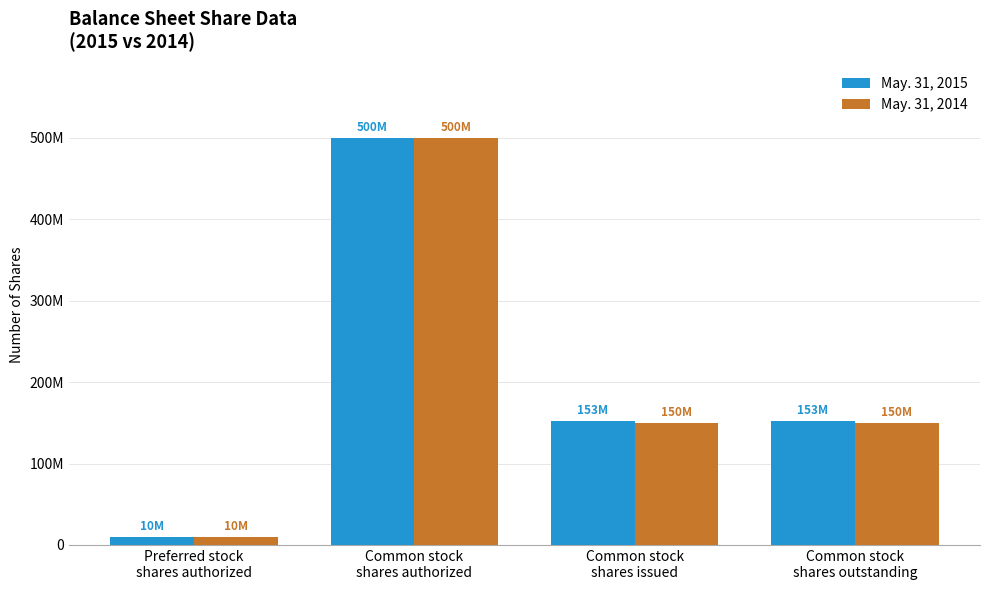

What are all the series names shown in the legend?

May. 31, 2015, May. 31, 2014